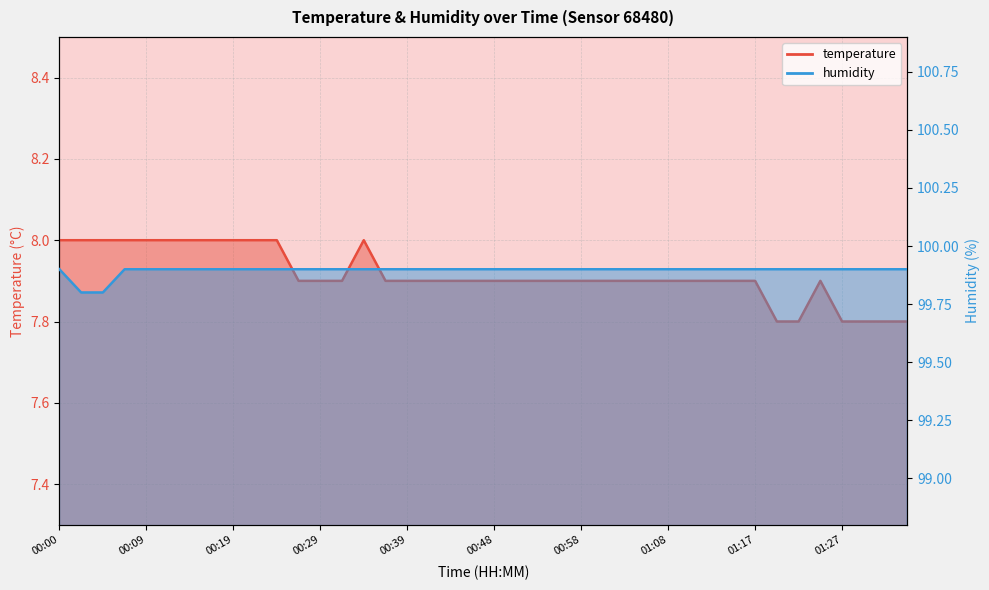

True or false: humidity has a value of 99.9 at 01:27.

True